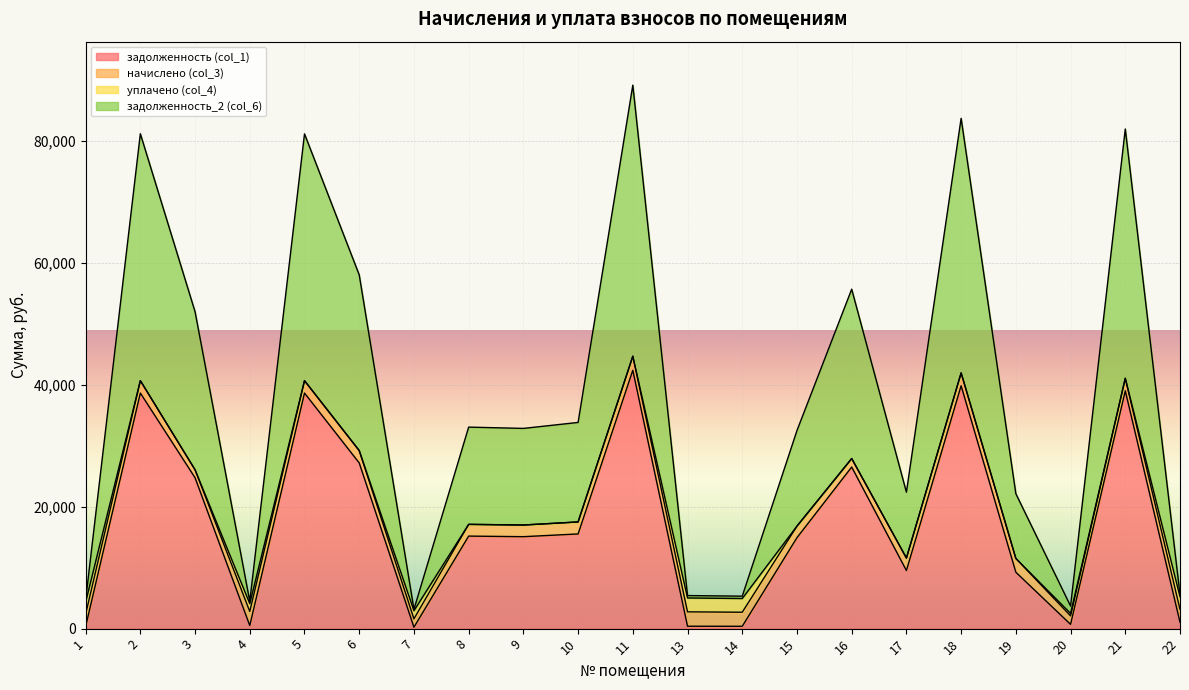

Does the chart display data point markers on the line(s)?

No